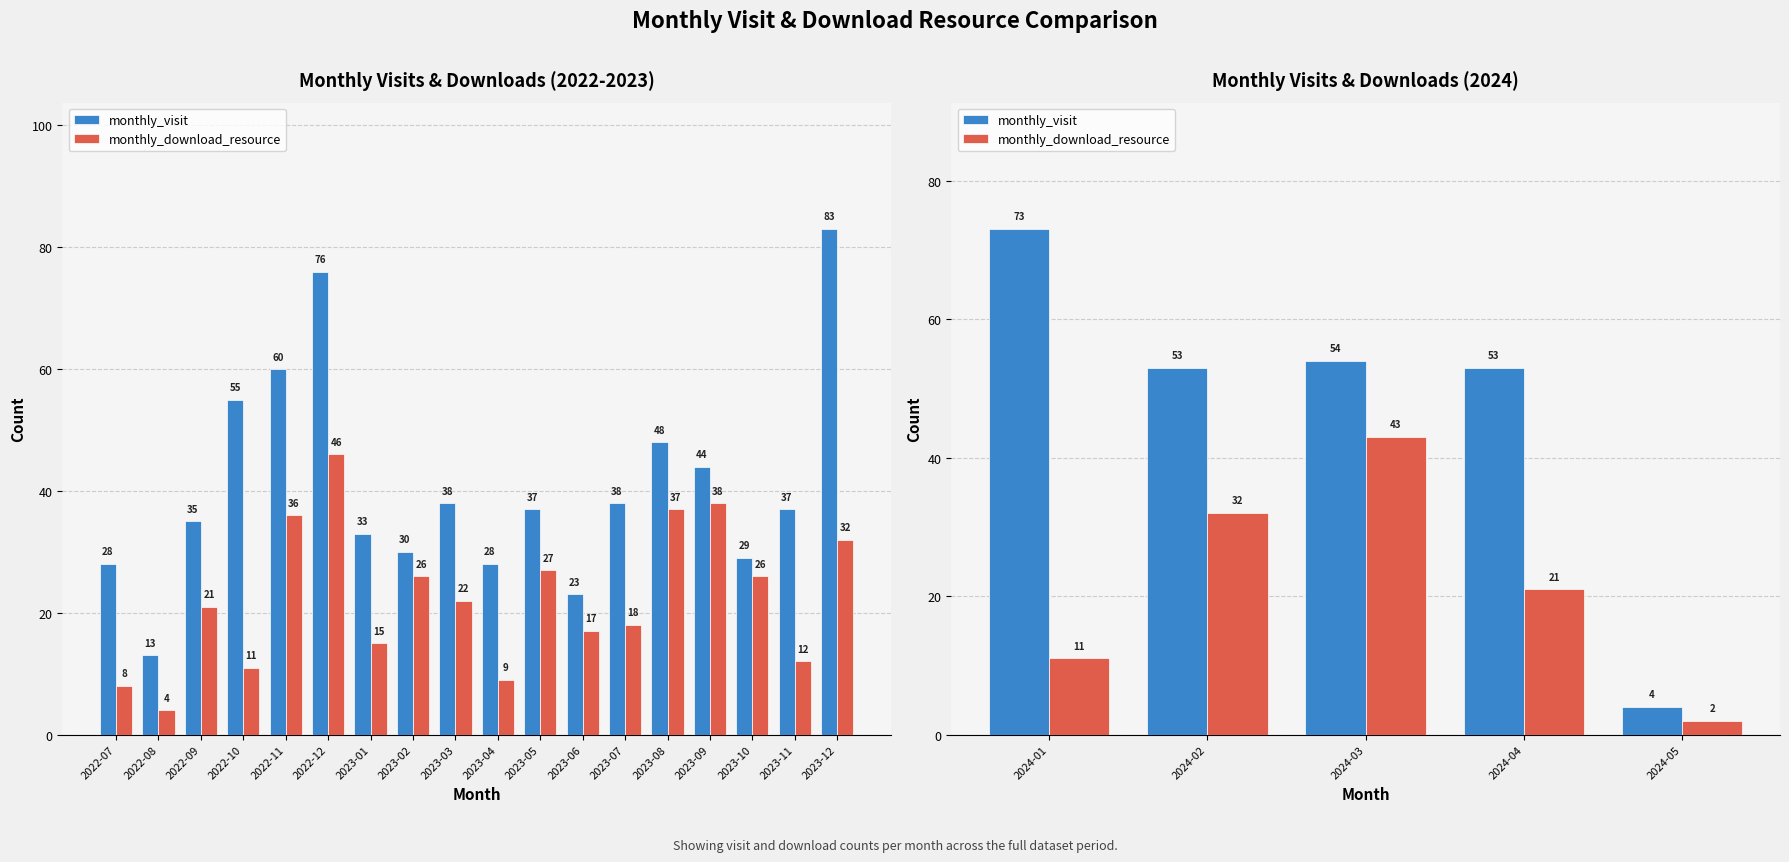

Which series has the largest total across all categories?

monthly_visit